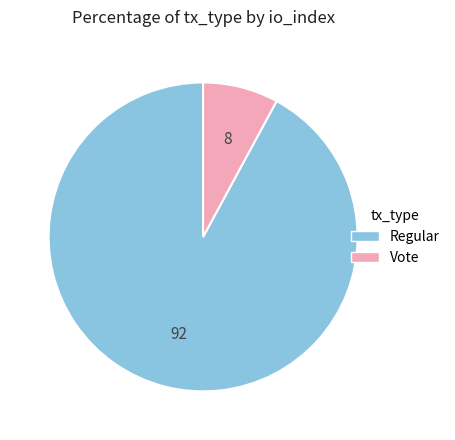

Is there any slice that represents more than half of the pie?

Yes